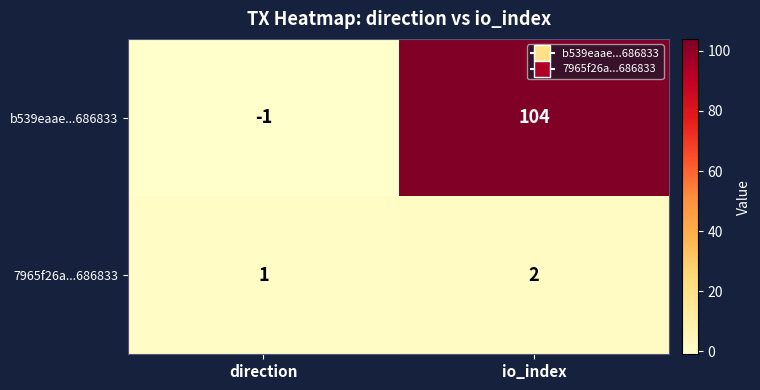

The b539eaae...686833 series shows 177 at io_index. True or false?

False